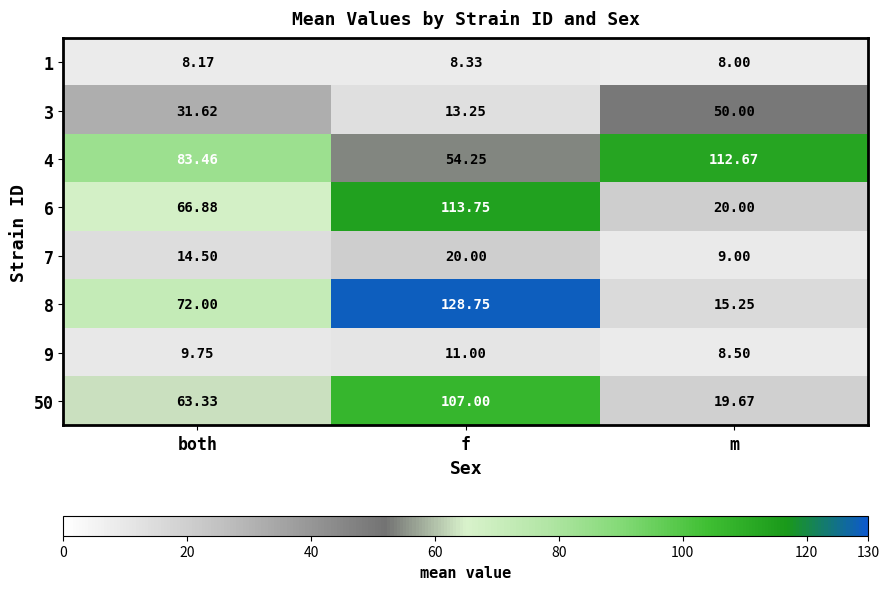

Is the value of 6 at m greater than the value of 1 at m?

Yes